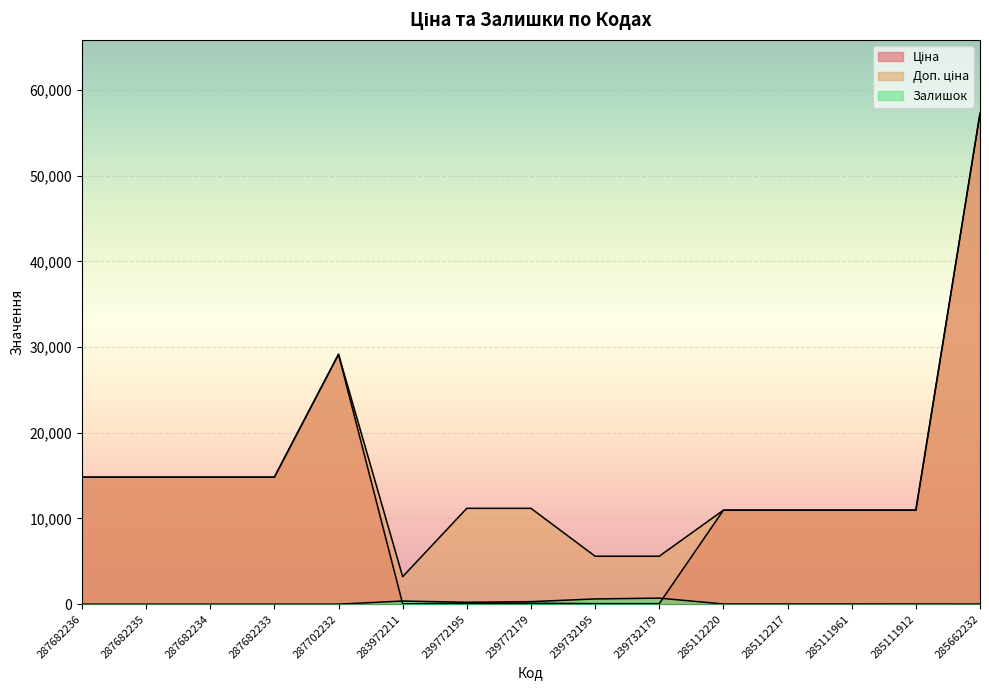

What is the average value of the Залишок series?

150.3